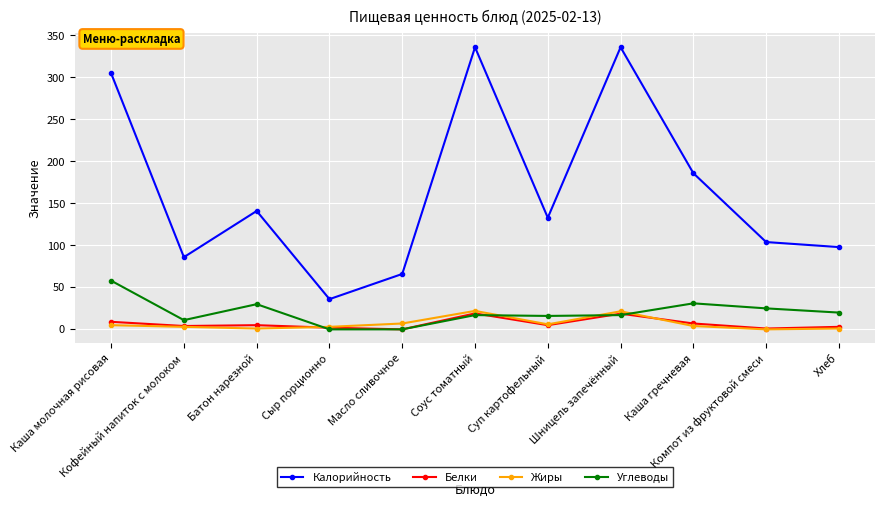

What is the value of the Жиры point at the 6th from the left?

22.0